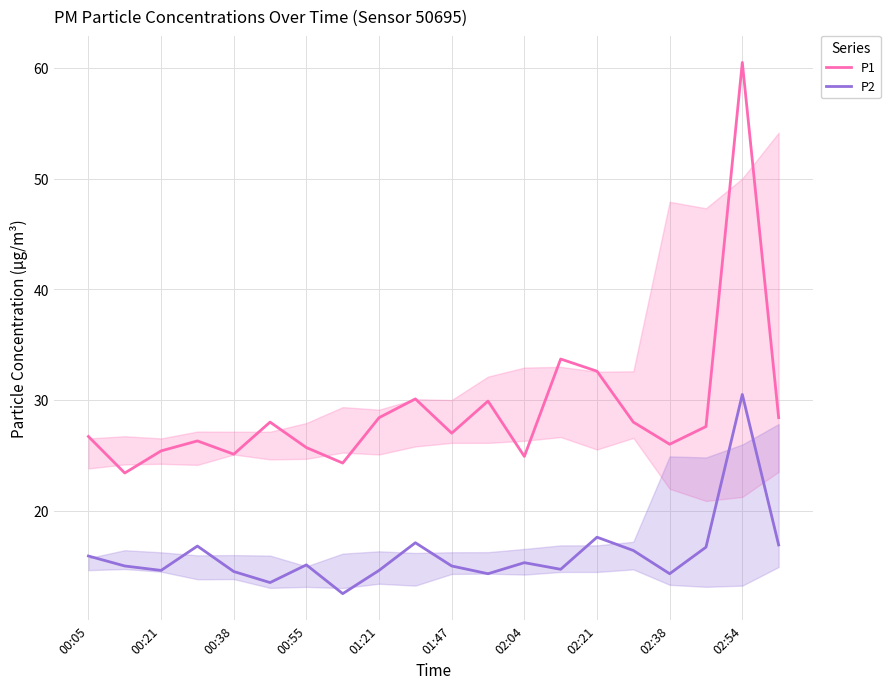

True or false: P1 has more than 2 points higher than both neighbors.

True